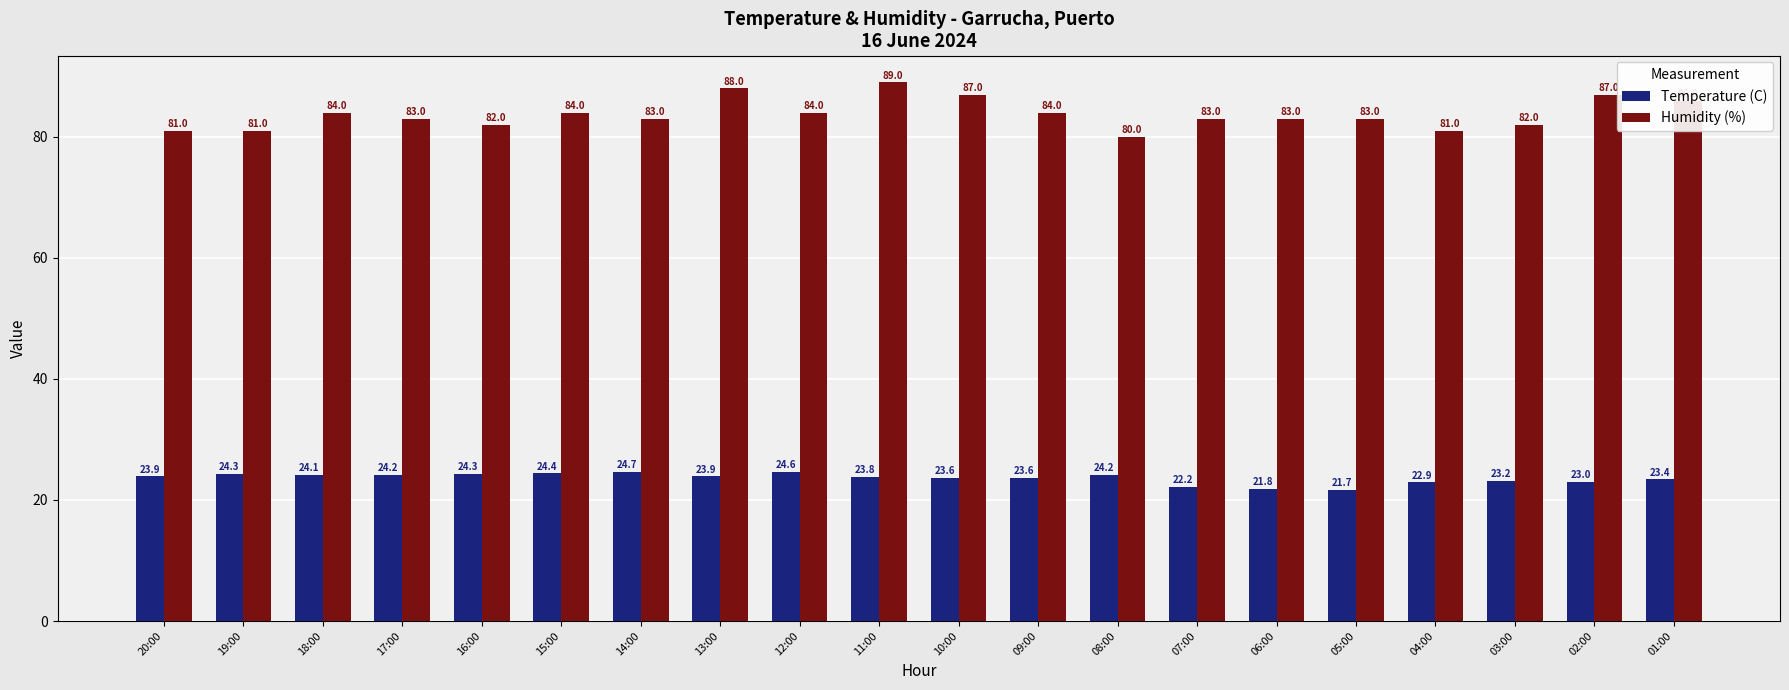

What is the difference between the second highest and second lowest values in the Temperature (C) series?

2.8